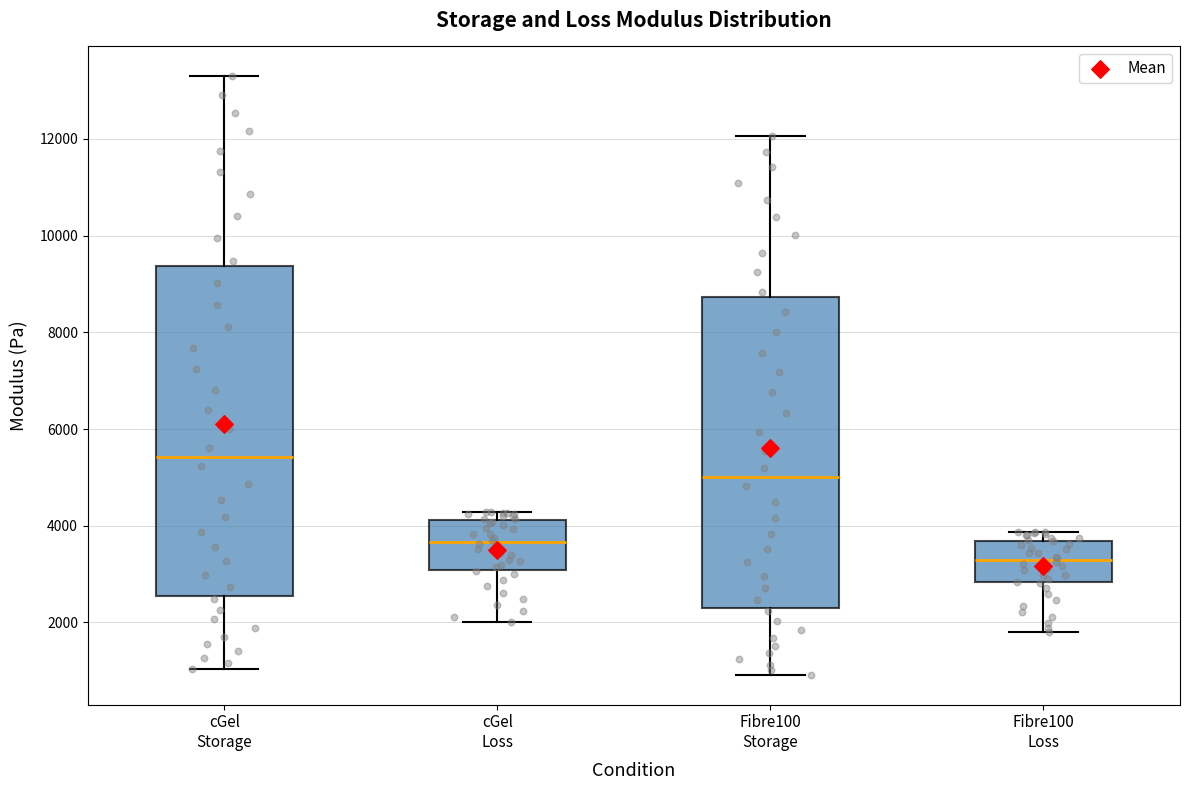

Reading left to right, transcribe this box plot: for each box, give where its median line is, the range the box spans, and where its two whiskers end, as read against the y-axis. The values are not printed on the chart, so give them approximately, as read against the axis.

cGel Storage: median 5400, box 2600 to 9400, whiskers 1000 to 13200
cGel Loss: median 3600, box 3000 to 4200, whiskers 2000 to 4200 (just above the box's upper edge)
Fibre100 Storage: median 5000, box 2200 to 8800, whiskers 1000 to 12000
Fibre100 Loss: median 3200, box 2800 to 3600, whiskers 1800 to 3800